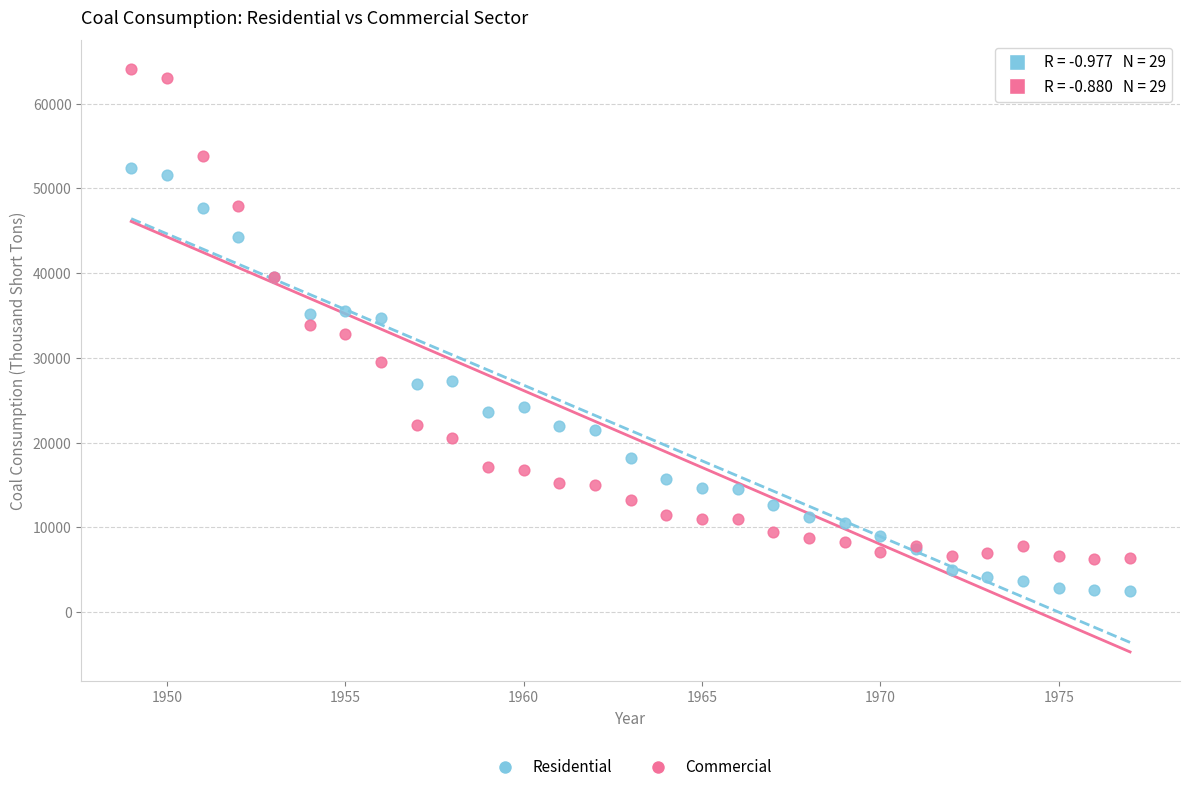

Which series reaches the minimum Y coordinate?

Residential